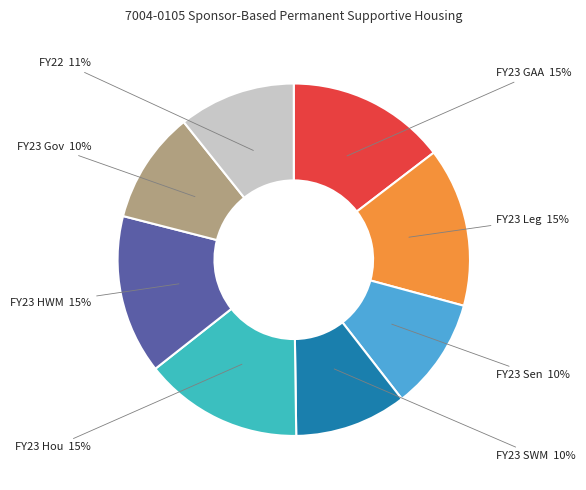

How many segments does this pie chart have?

8